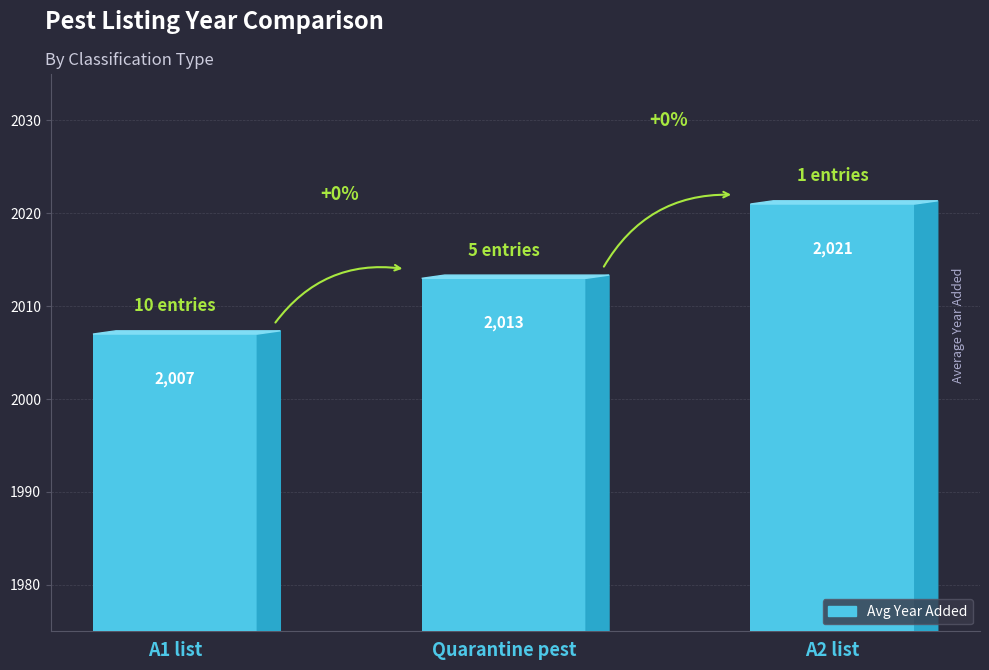

What is the label of the 2nd bar from the left?

Quarantine pest